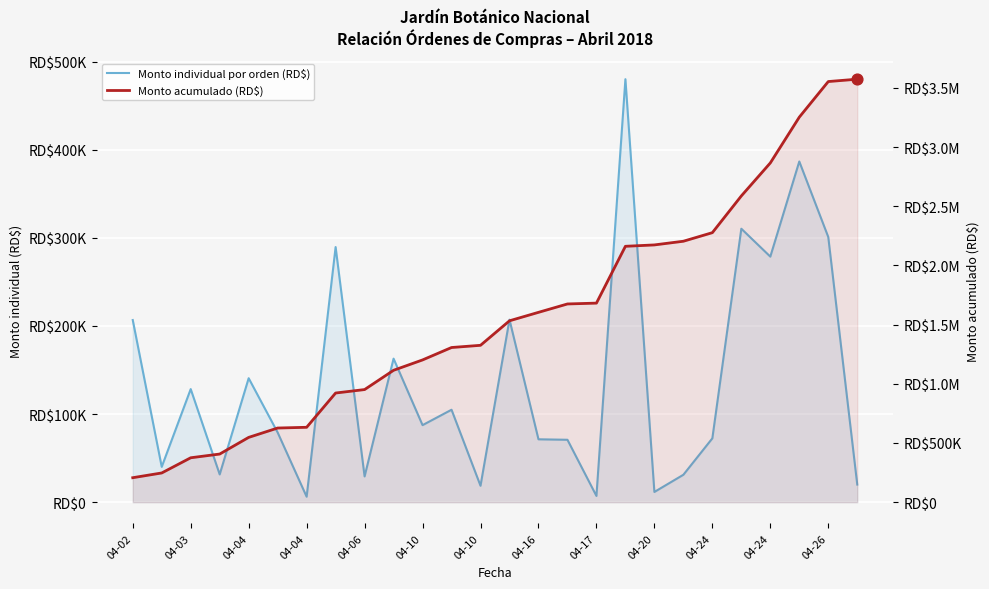

Which series reaches the minimum Y coordinate?

Monto individual por orden (RD$)